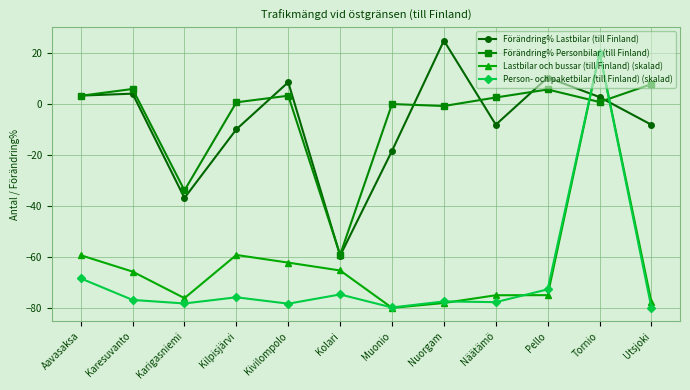

True or false: Lastbilar och bussar (till Finland) (skalad) and Förändring% Lastbilar (till Finland) cross at least once.

True